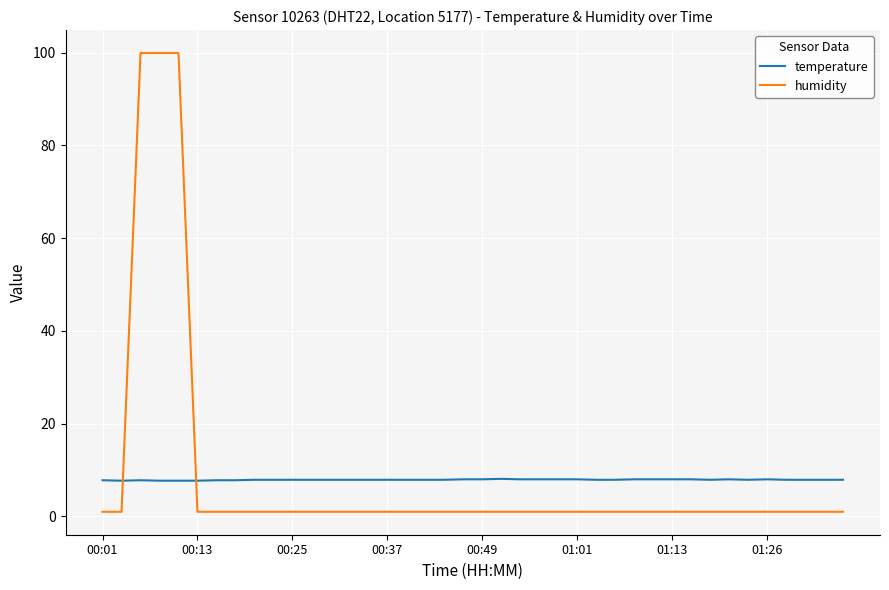

Which series ends up on top after the final intersection of humidity and temperature?

temperature